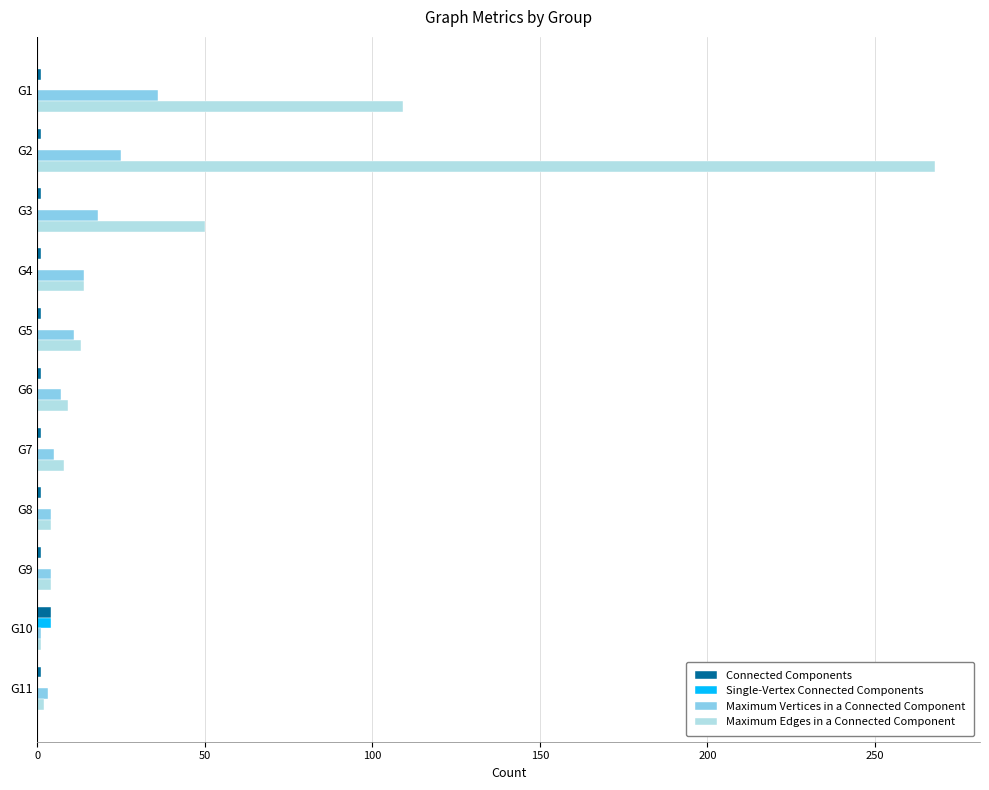

How many Single-Vertex Connected Components values are between 0 and 1?

10